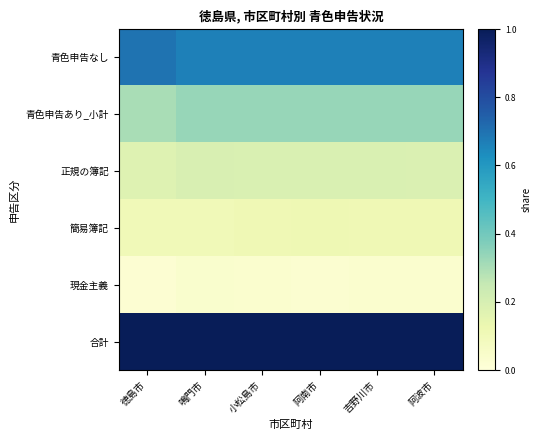

Rank the series at 吉野川市 from highest to lowest value.

合計, 青色申告なし, 青色申告あり_小計, 正規の簿記, 簡易簿記, 現金主義